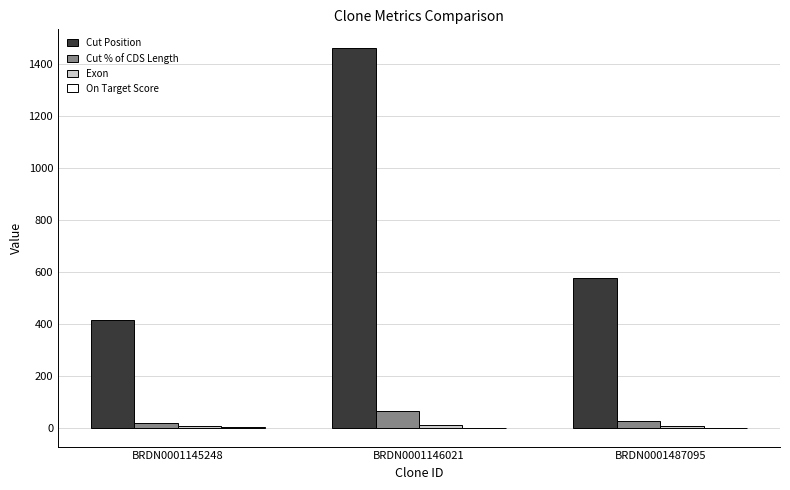

What is the sum of all Cut Position values?

2445.0